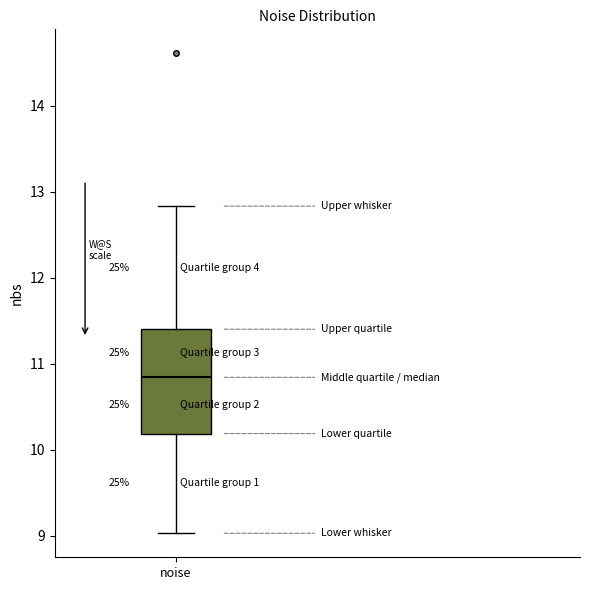

Read this box plot against the y-axis: the position of the median line, the range covered by the box, and the ends of both whiskers. The values are not printed on the chart, so give them approximately, as read against the axis.

median 10.8, box 10.2 to 11.4, whiskers 9.0 to 12.8